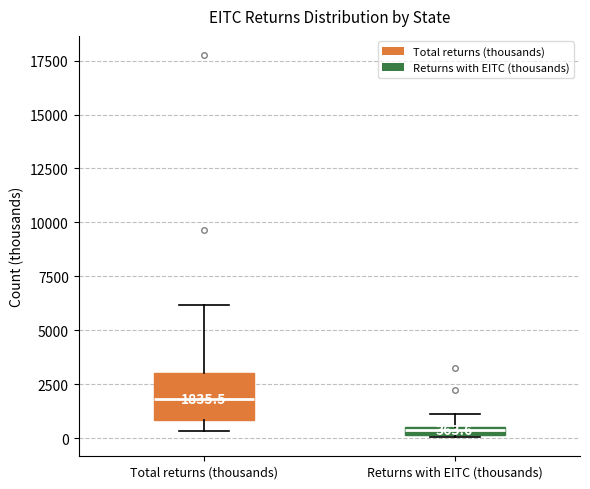

Comparing the boxes themselves (not the whiskers), which one is the tallest?

Total returns (thousands)